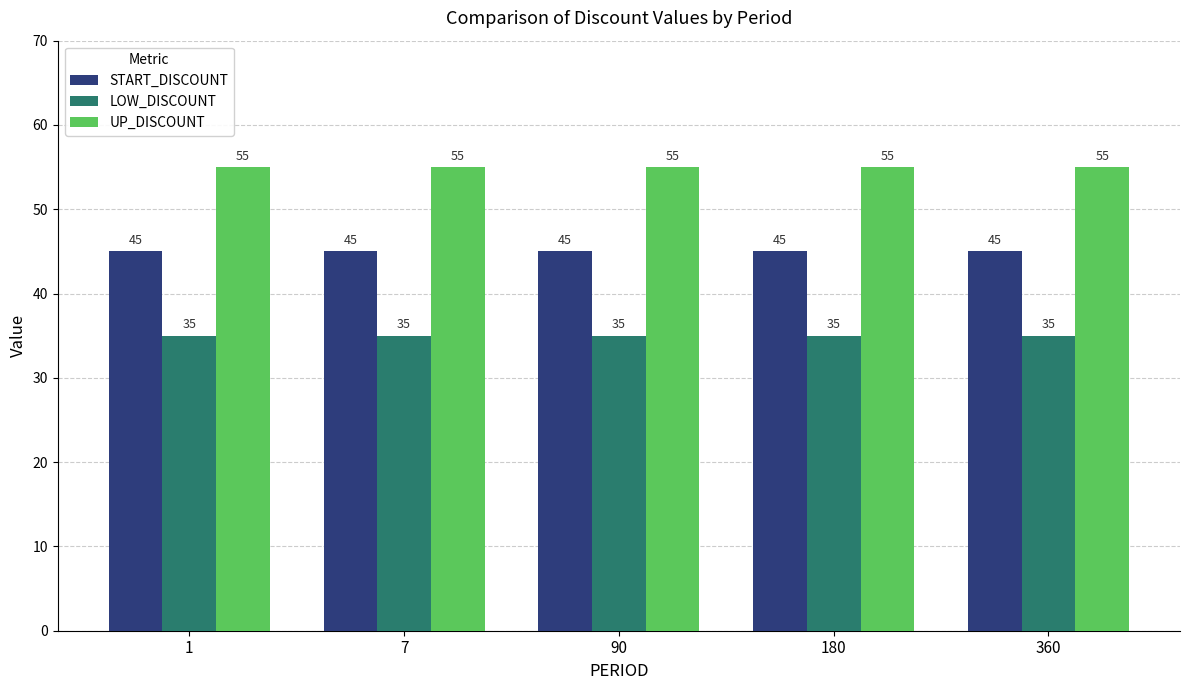

Is it true that UP_DISCOUNT equals 29 at 90?

False